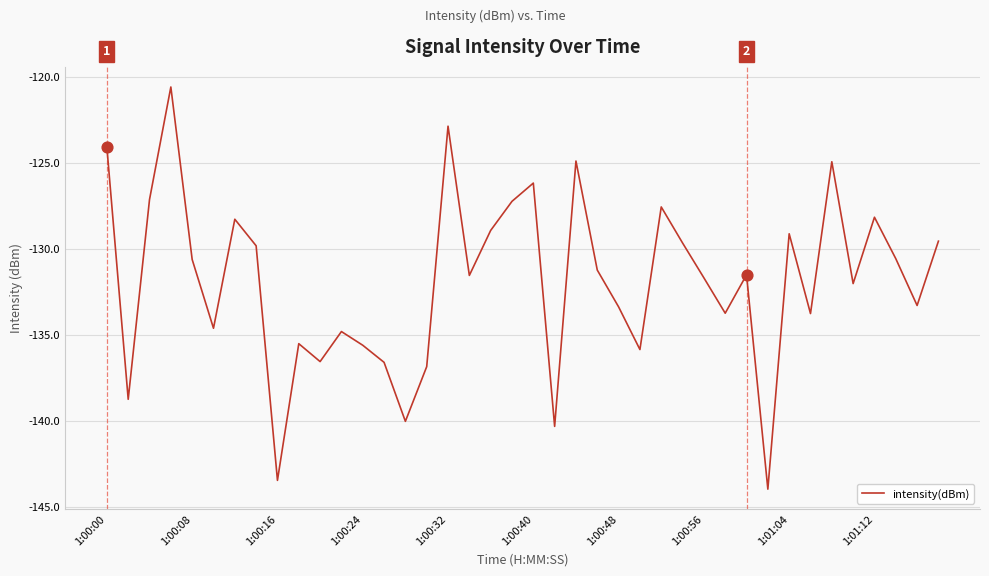

What is the smallest value displayed?

-144.0